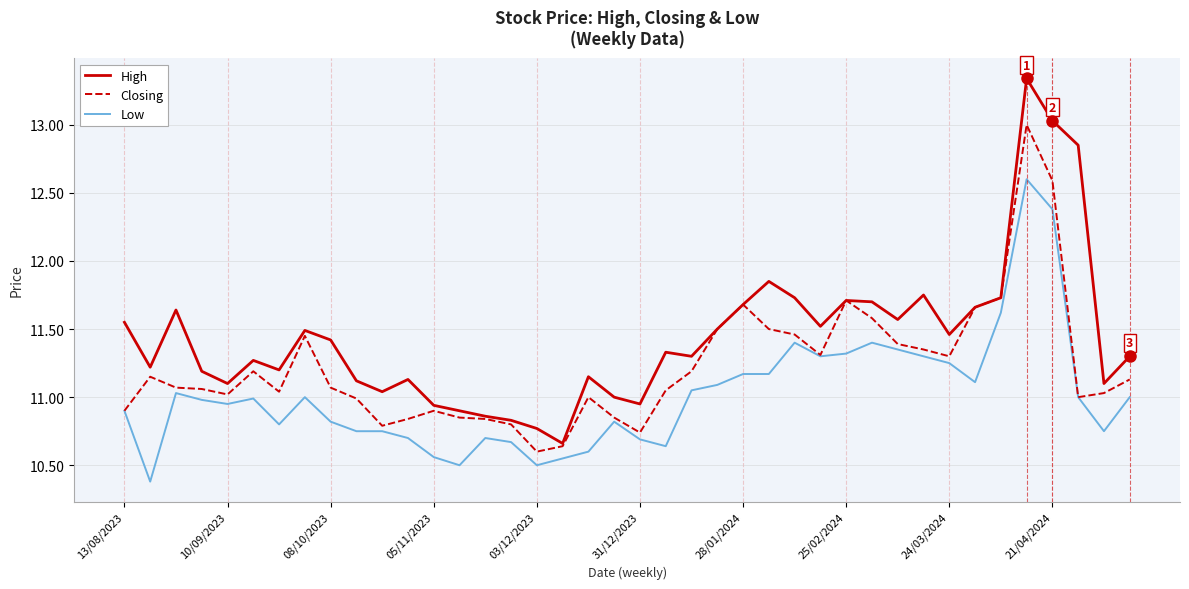

What is the difference between the maximum and minimum values in the Low series?

2.2